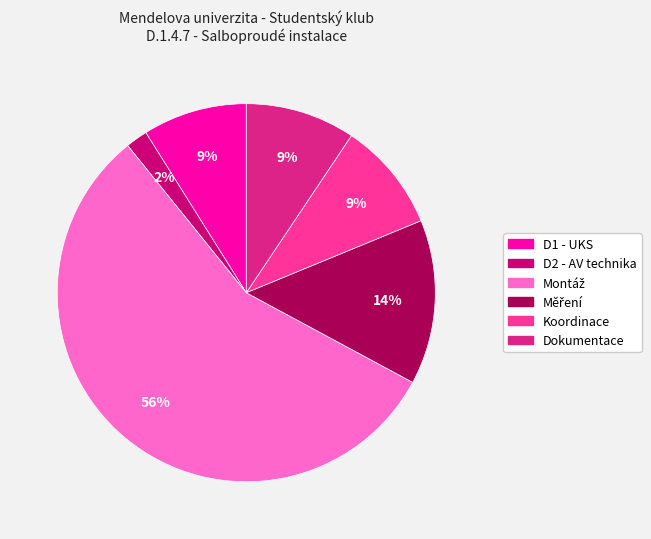

To the nearest percent, what percentage of the pie is Dokumentace?

9%